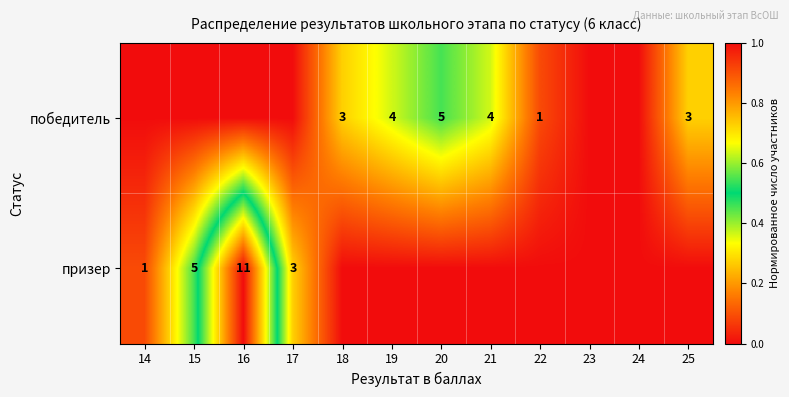

Which category has the highest value across all series?

16